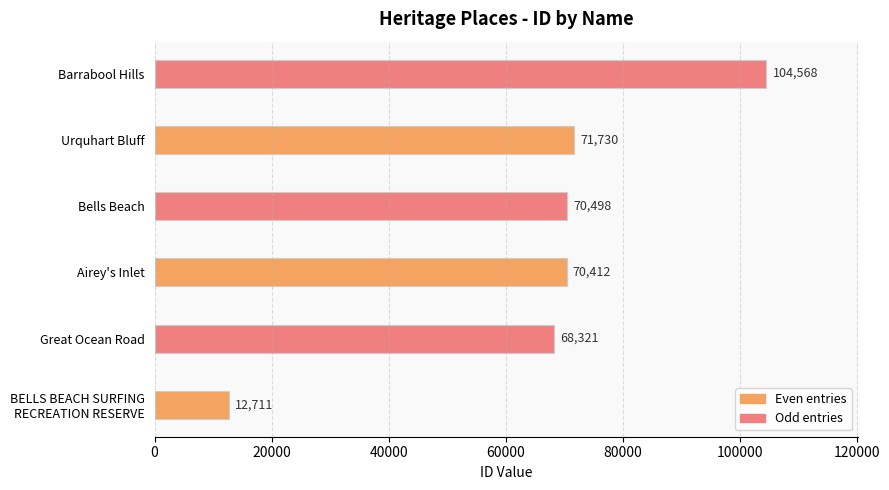

What is the sum of all values?

398240